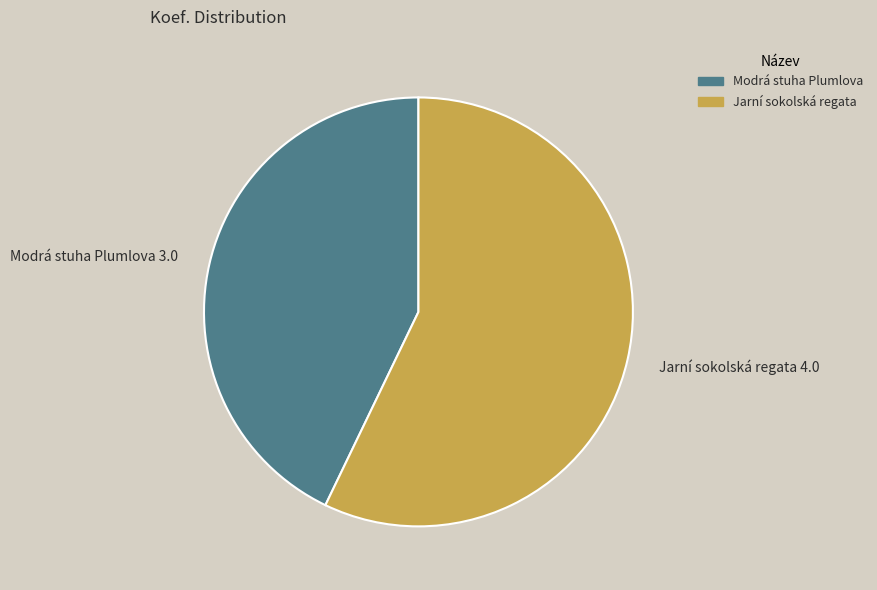

Combined, do Jarní sokolská regata 4.0 and Modrá stuha Plumlova 3.0 account for over 50%?

Yes